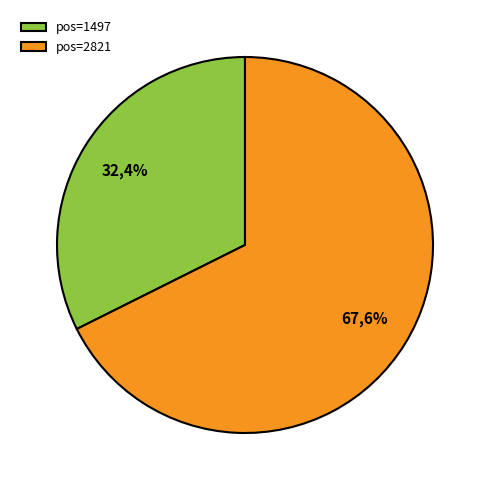

What is the smallest slice in the pie chart?

1497